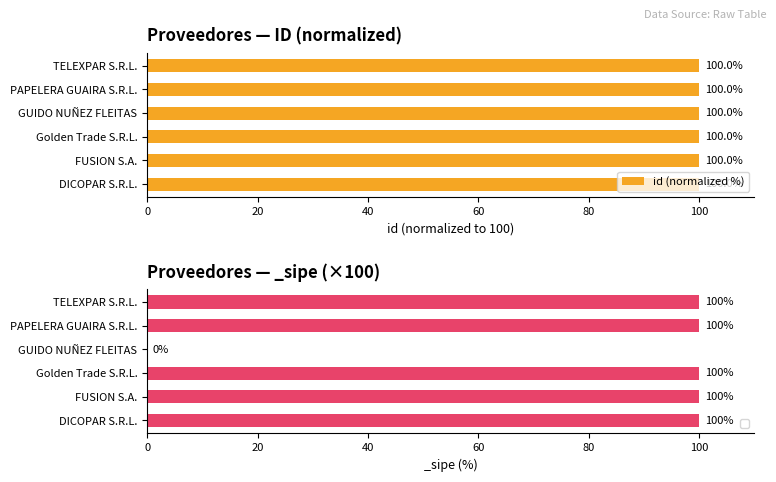

Where is id (normalized %) nearest to the value 99?

GUIDO NUÑEZ FLEITAS